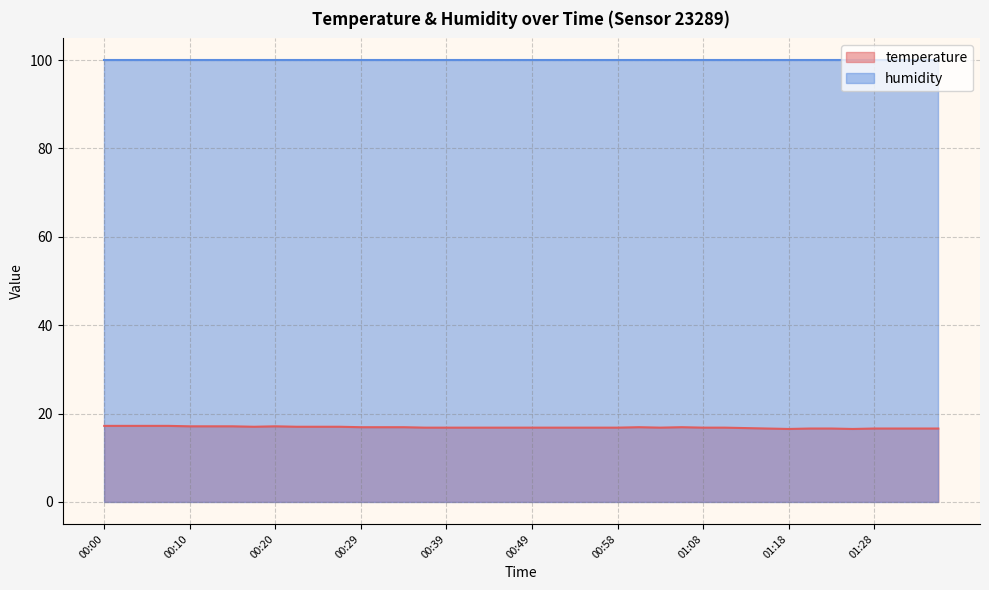

Reading left to right, extract all data points from this chart.

00:00=17.2	00:02=17.2	00:05=17.2	00:07=17.2	00:10=17.1	00:12=17.1	00:15=17.1	00:17=17.0	00:20=17.1	00:22=17.0	00:24=17.0	00:27=17.0	00:29=16.9	00:32=16.9	00:34=16.9	00:37=16.8	00:39=16.8	00:41=16.8	00:44=16.8	00:46=16.8	00:49=16.8	00:51=16.8	00:54=16.8	00:56=16.8	00:58=16.8	01:01=16.9	01:03=16.8	01:06=16.9	01:08=16.8	01:11=16.8	01:13=16.7	01:16=16.6	01:18=16.5	01:20=16.6	01:23=16.6	01:25=16.5	01:28=16.6	01:30=16.6	01:33=16.6	01:35=16.6